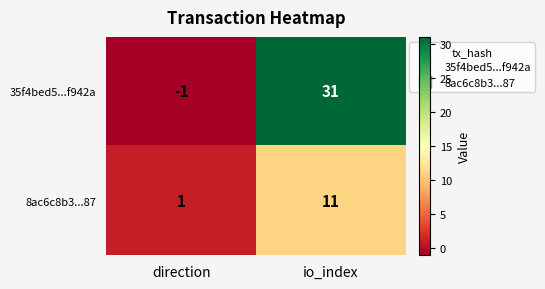

What is the average value of the 8ac6c8b3...87 series?

6